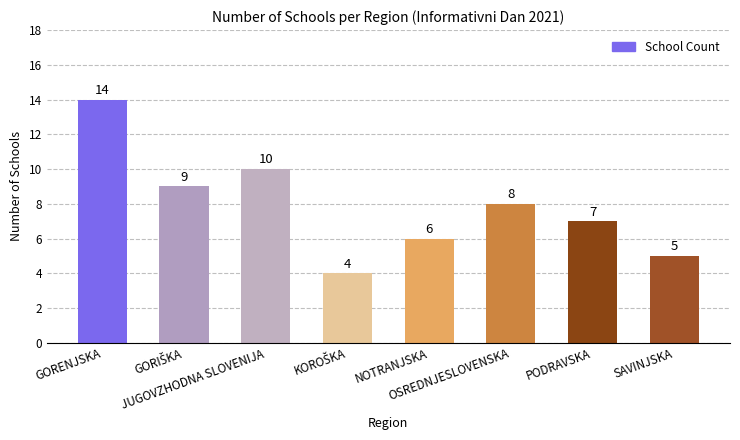

What is the greatest value displayed?

14